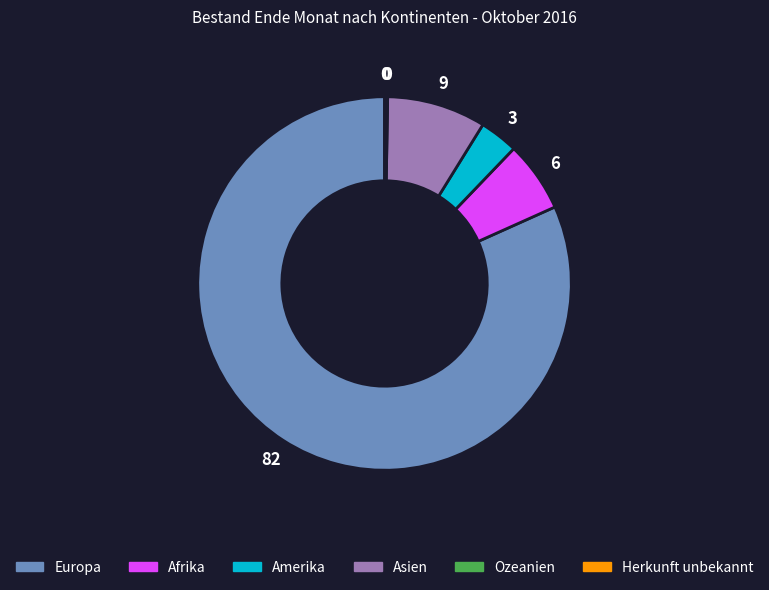

Which category has the biggest portion of the pie?

Europa